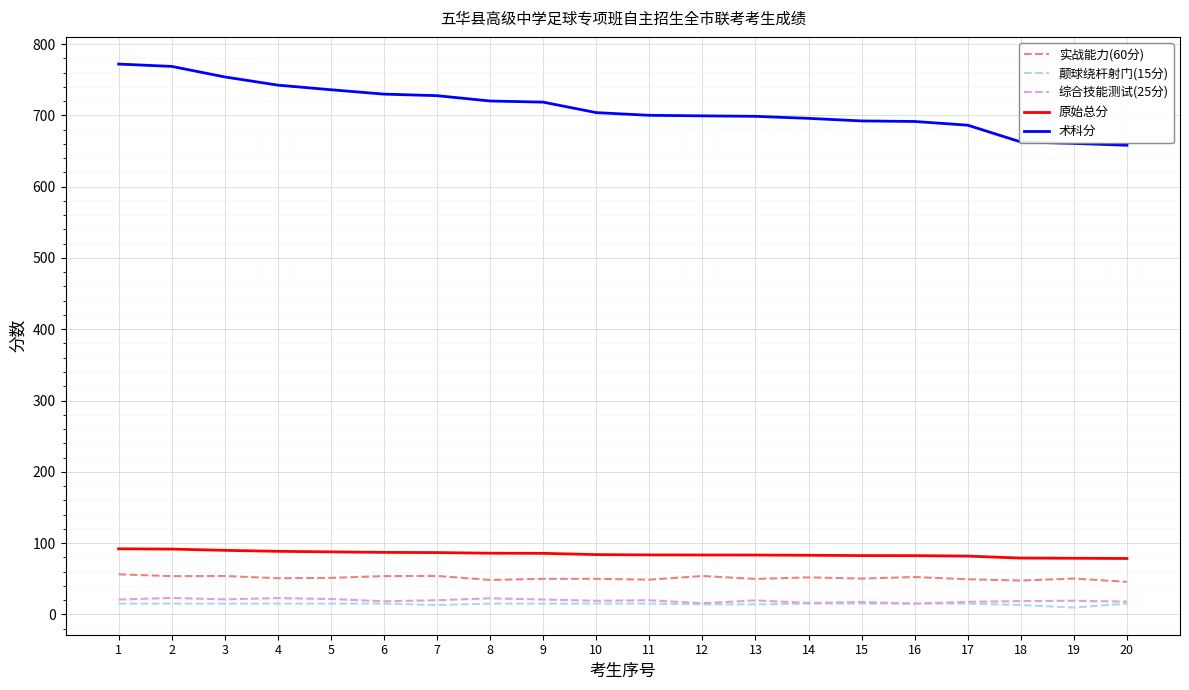

The 原始总分 series shows 78.9 at 18. True or false?

True